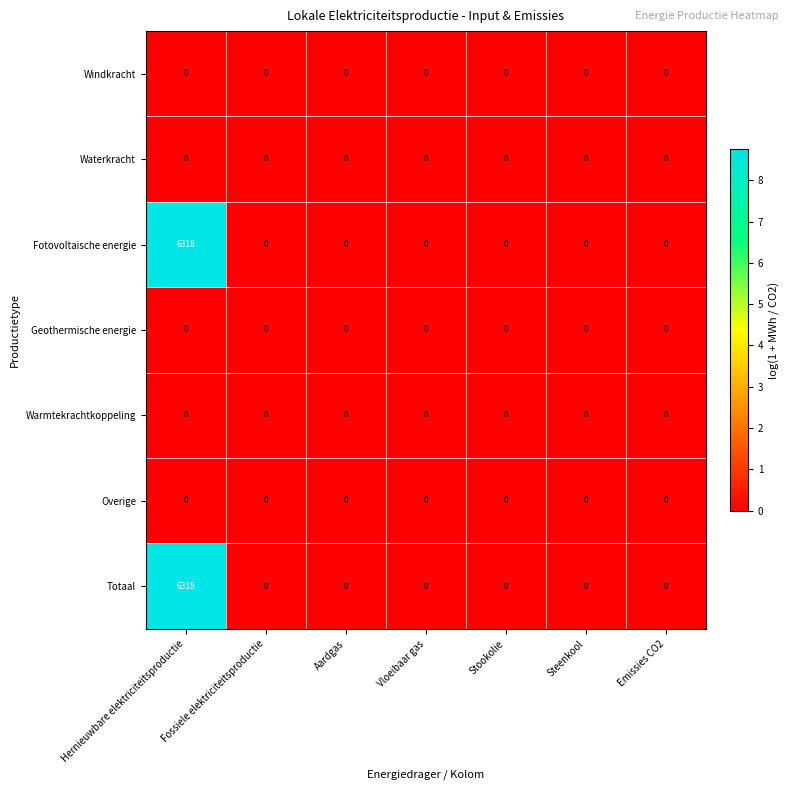

What is the difference between the highest and lowest values at Hernieuwbare elektriciteitsproductie?

6318